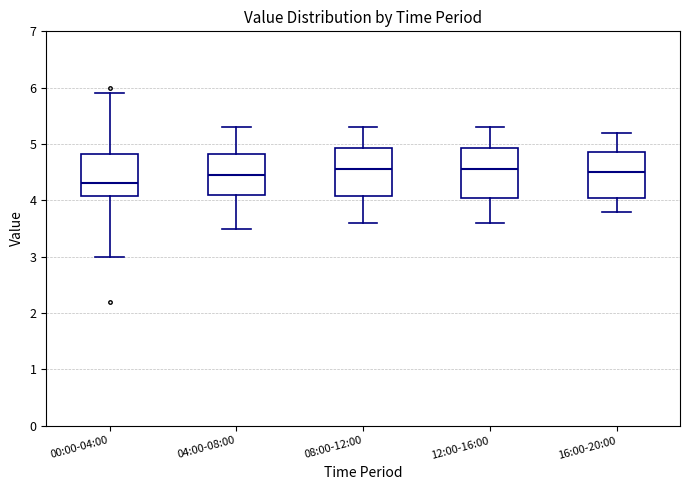

Where is the upper edge of the box for 12:00-16:00 on the y-axis? The values are not printed on the chart, so give them approximately, as read against the axis.

4.9